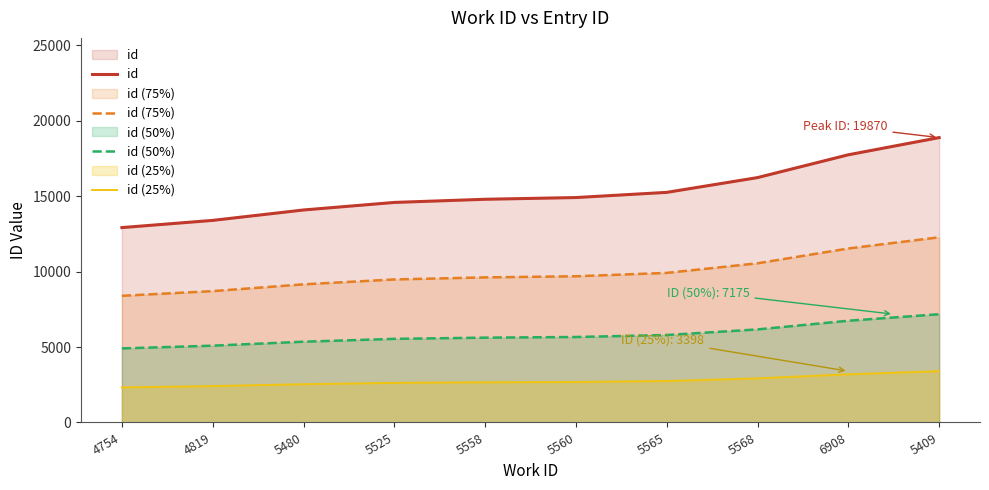

Rank the series by their maximum value, from highest to lowest.

id, id (75%), id (50%), id (25%)